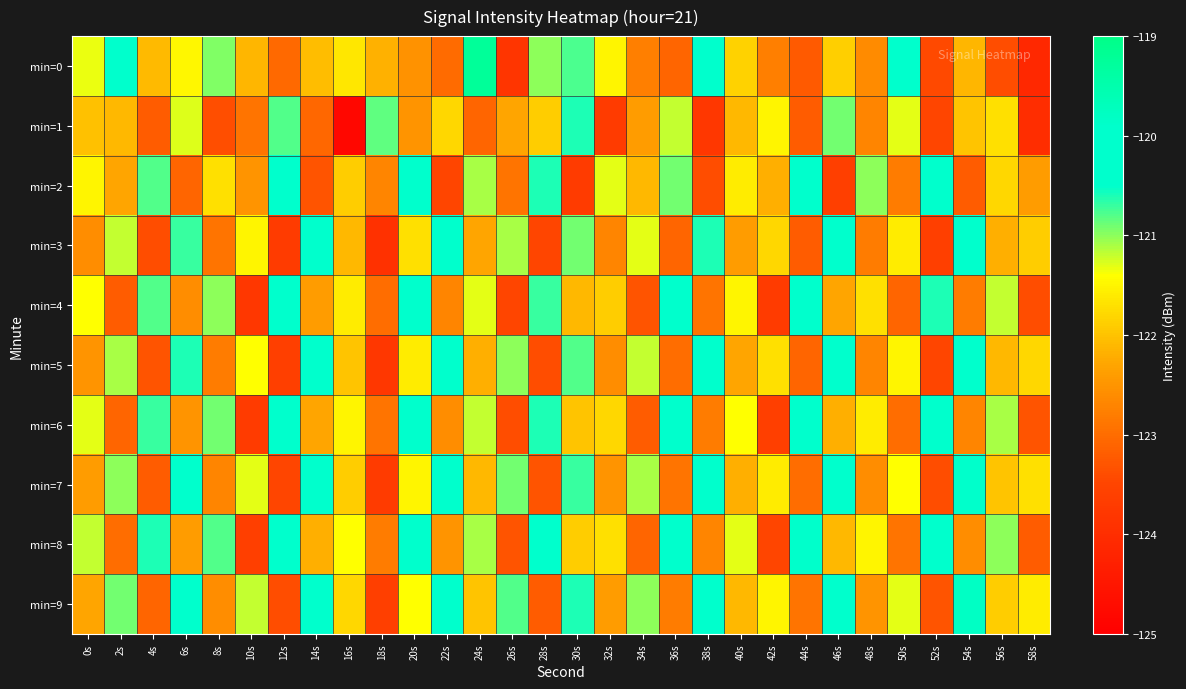

Rank the series at 14s from lowest to highest value.

min=2, min=1, min=4, min=6, min=8, min=0, min=3, min=5, min=7, min=9